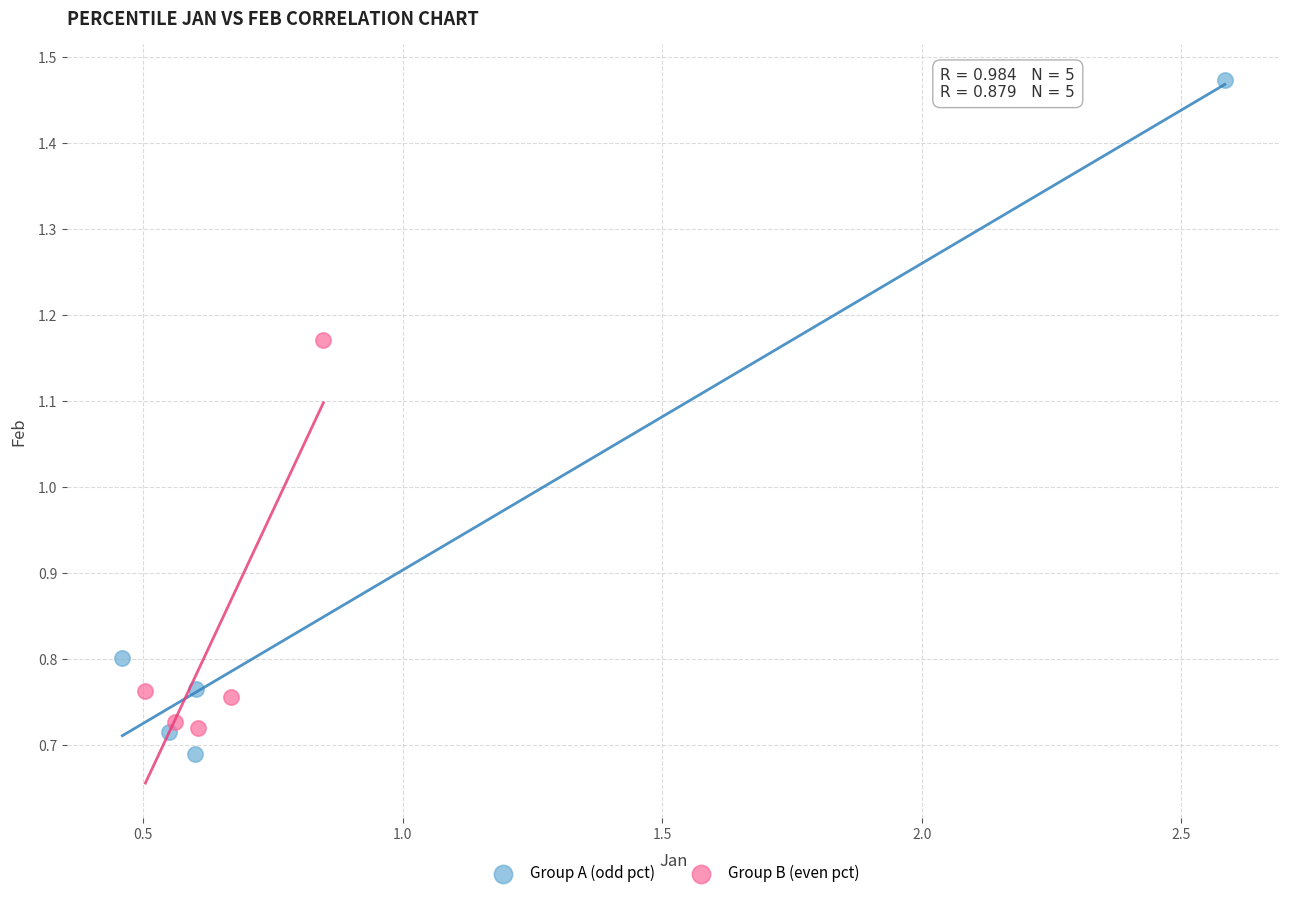

Which series has the largest Y range (max minus min)?

Group A (odd pct)